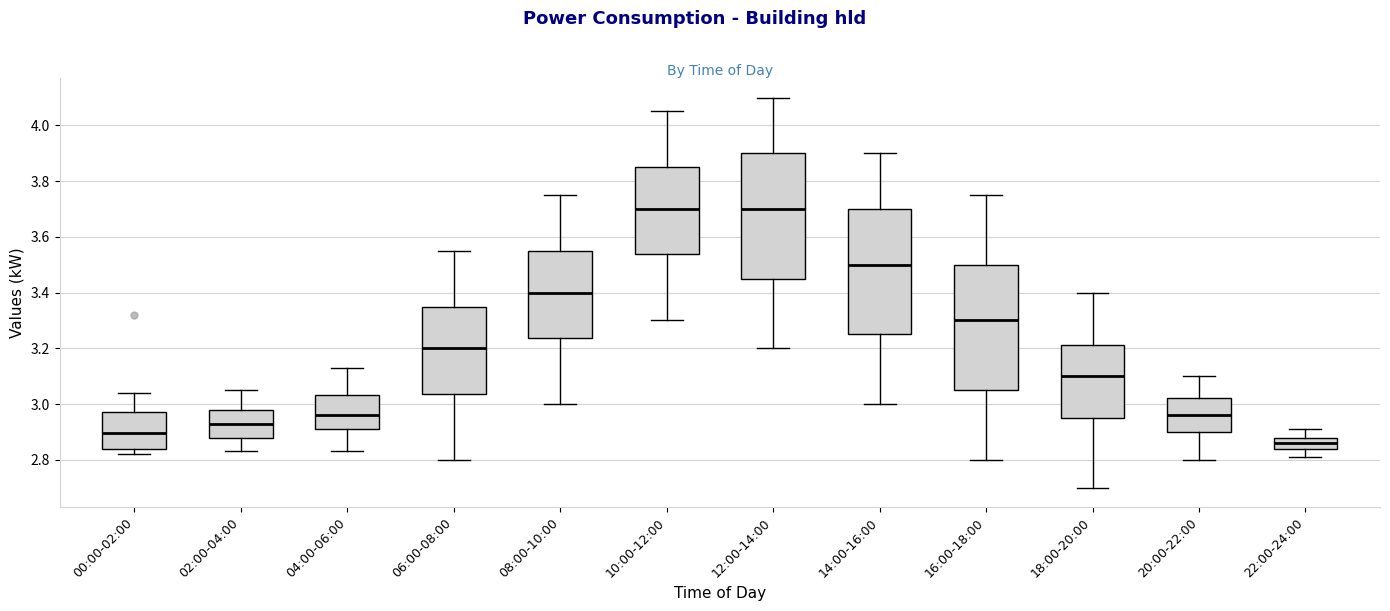

Where is the lower edge of the box for 18:00-20:00 on the y-axis? The values are not printed on the chart, so give them approximately, as read against the axis.

2.96